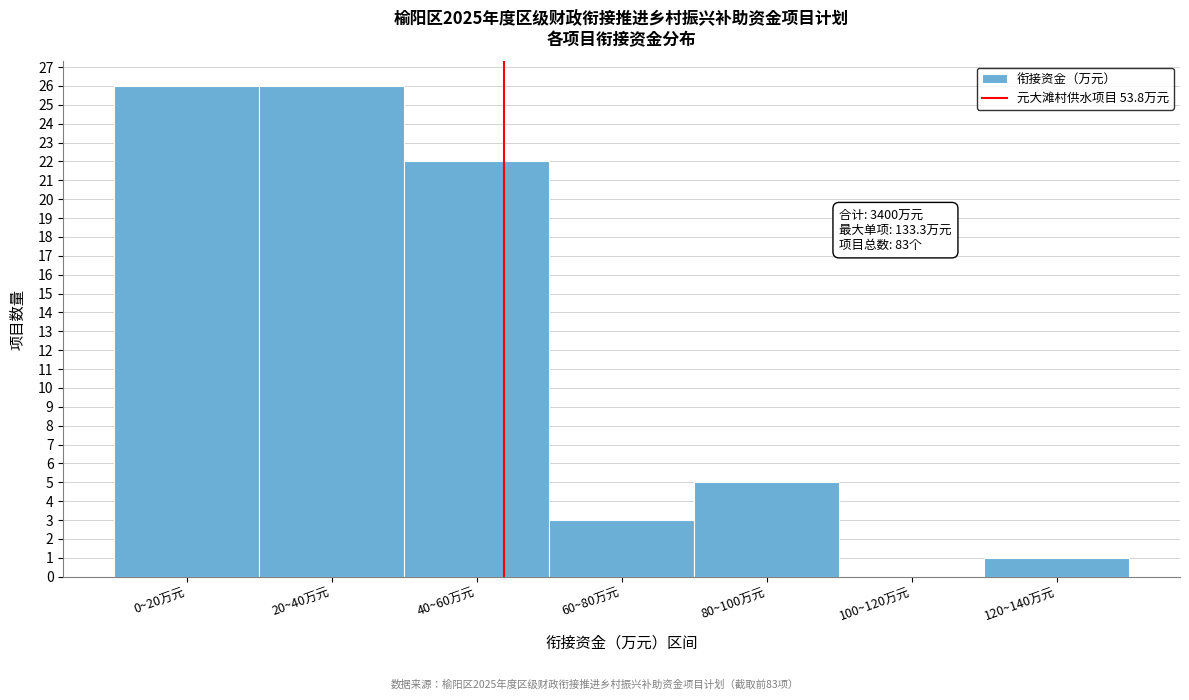

Reading left to right, what are all the values shown in this chart?

0~20万元=26	20~40万元=26	40~60万元=22	60~80万元=3	80~100万元=5	100~120万元=0	120~140万元=1